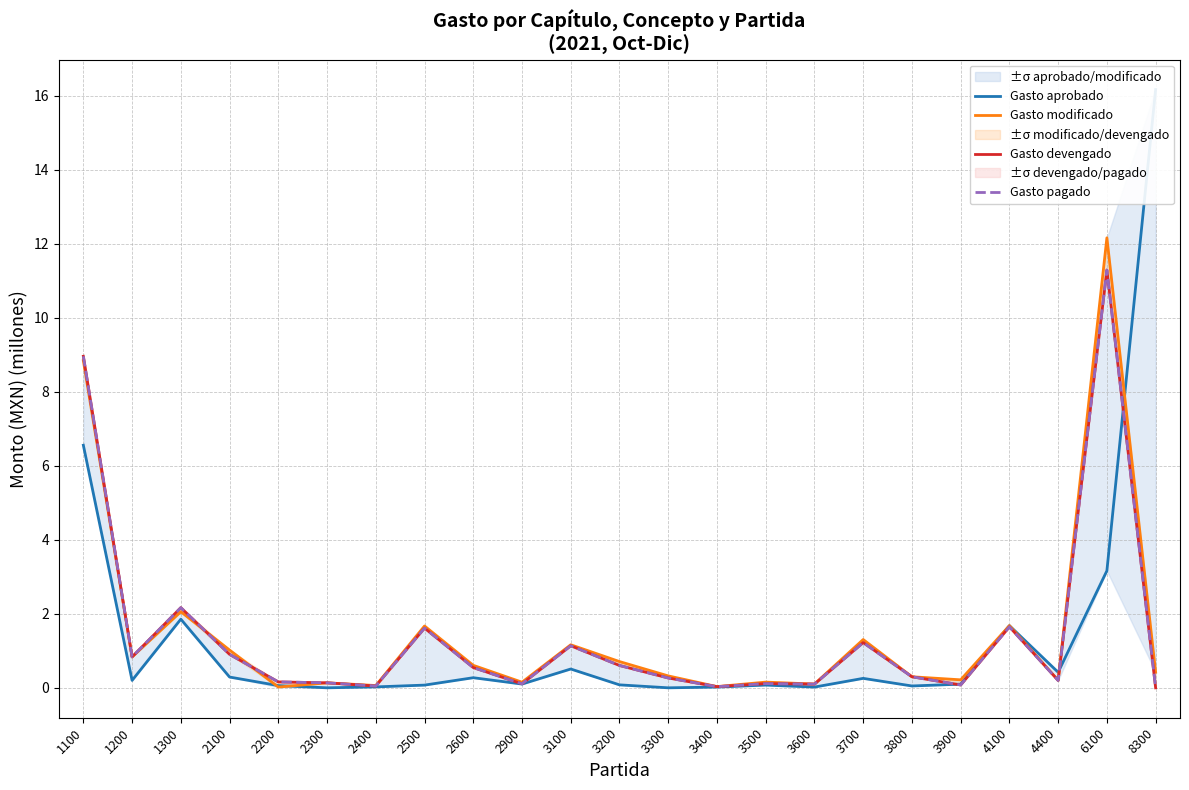

True or false: Gasto aprobado and Gasto devengado intersect in this chart.

True